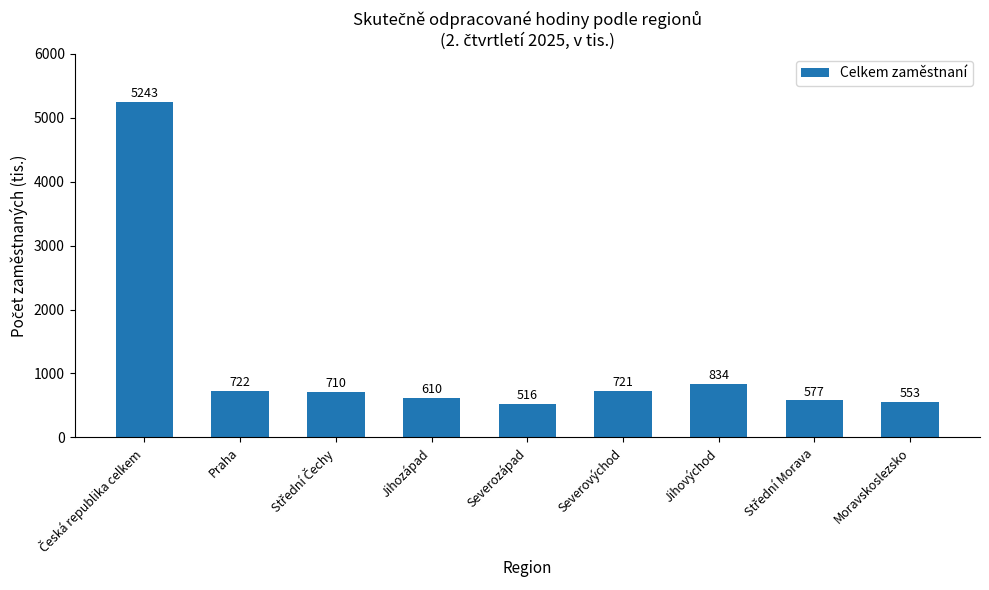

What is the approximate value at Jihozápad?

609.8